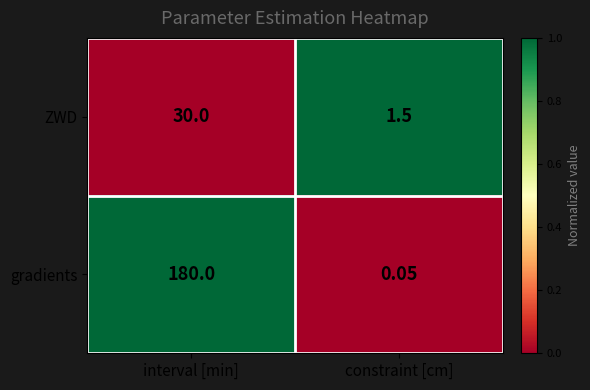

At which label is gradients closest to 90?

constraint [cm]